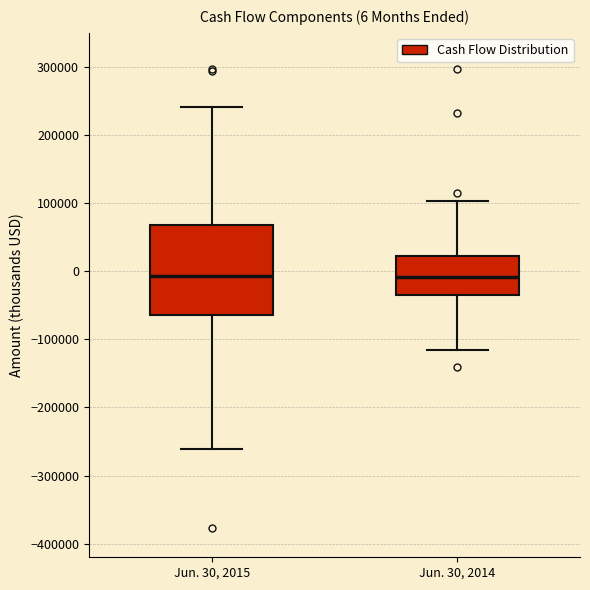

Which box is the tallest, from its lower edge to its upper edge?

Jun. 30, 2015